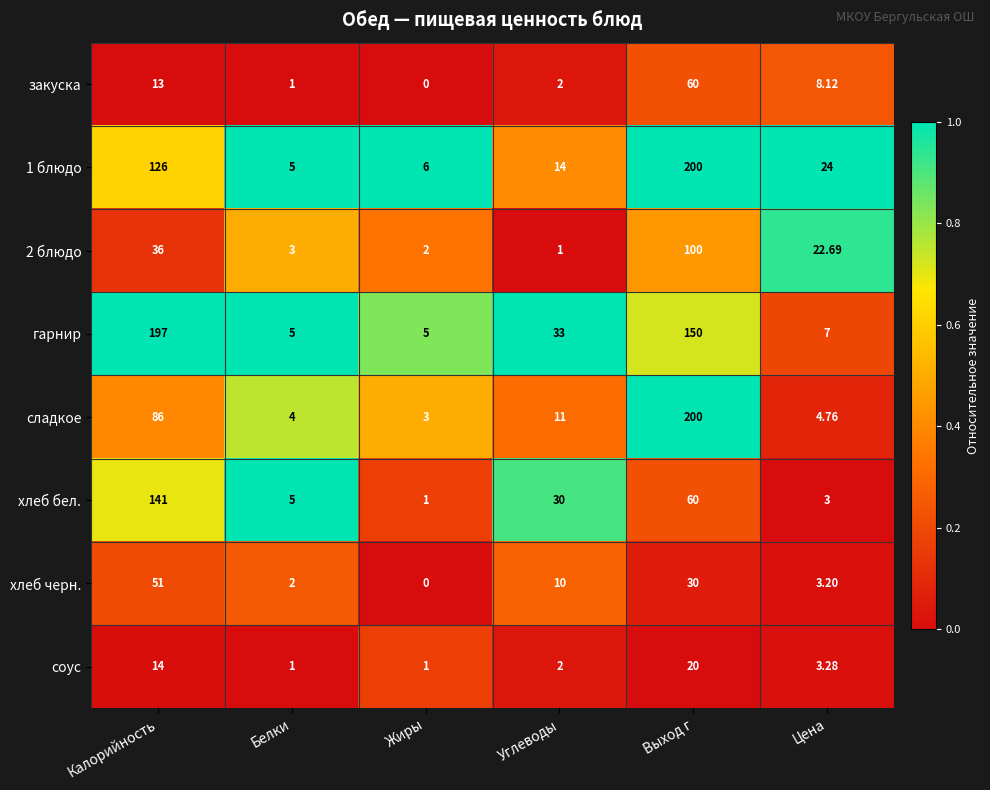

Which series has the largest total across all categories?

гарнир